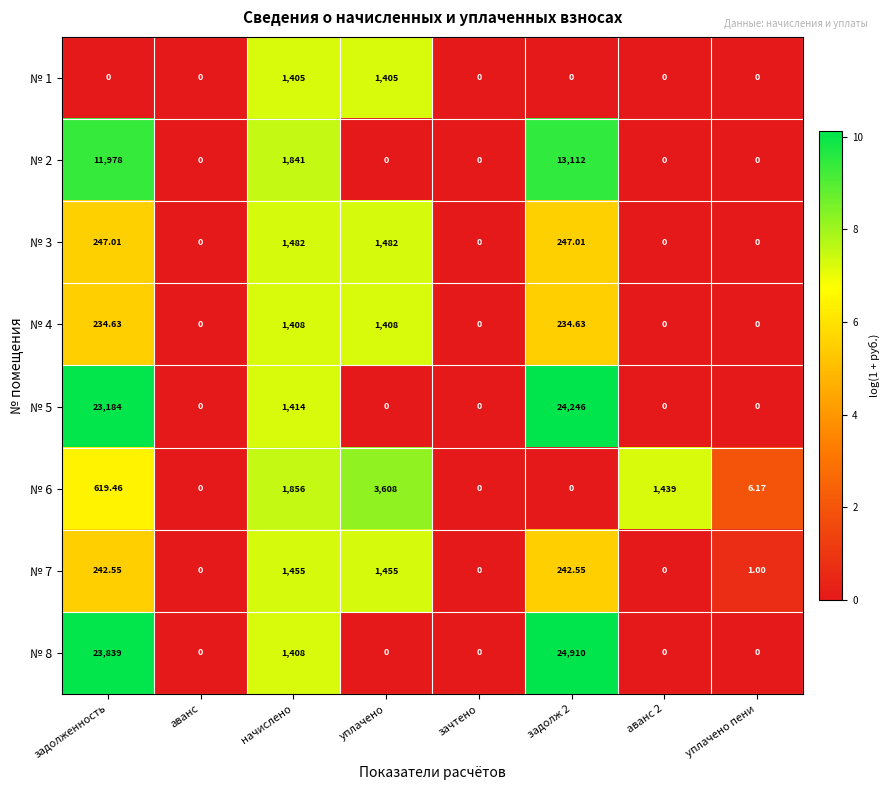

Which series has the largest range (max minus min)?

№ 8